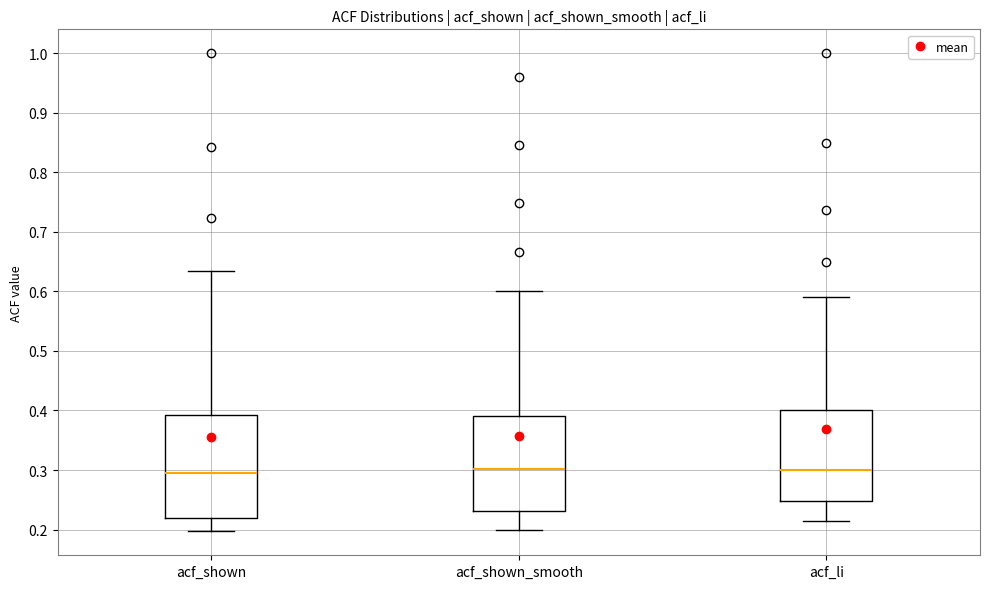

Comparing the boxes themselves (not the whiskers), which one is the tallest?

acf_shown